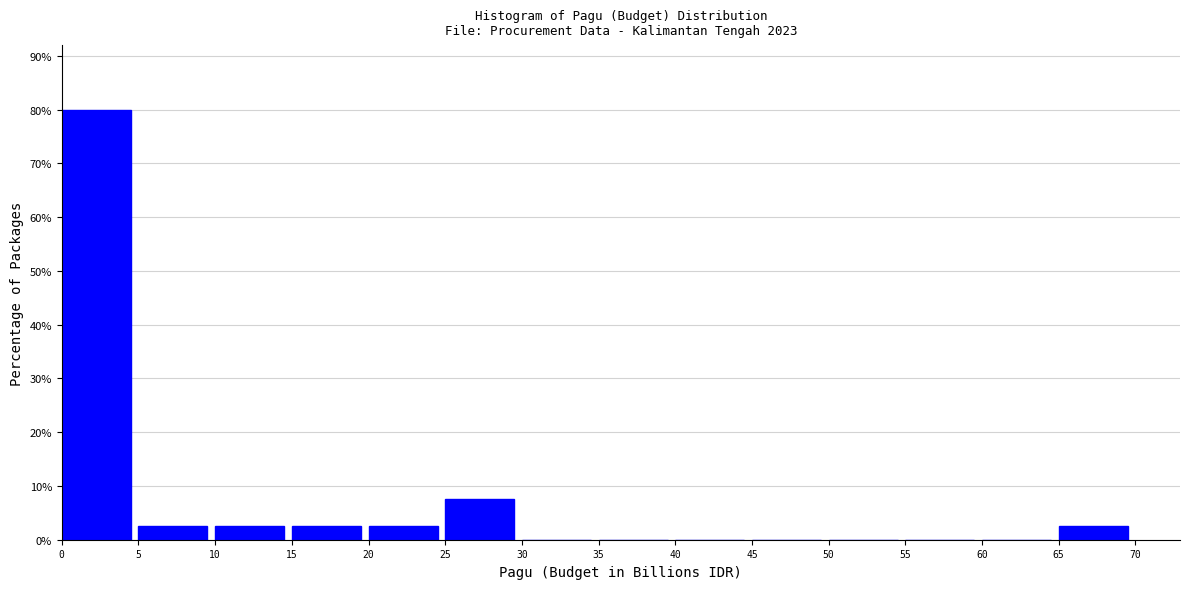

Reading left to right, list every bar in this chart as the range it spans on the x-axis followed by its height. The values are not printed on the chart, so give them approximately, as read against the axis.

0 to 5: 80
5 to 10: 3
10 to 15: 3
15 to 20: 3
20 to 25: 3
25 to 30: 8
30 to 35: 0
35 to 40: 0
40 to 45: 0
45 to 50: 0
50 to 55: 0
55 to 60: 0
60 to 65: 0
65 to 70: 3